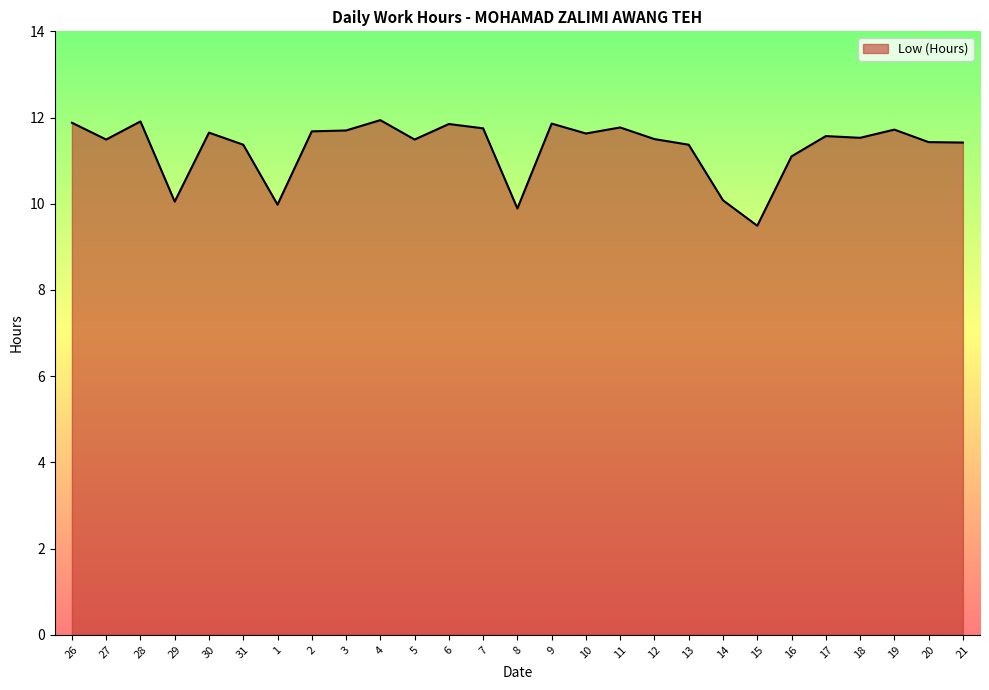

Is it true that the value at 3 is 11.7?

True